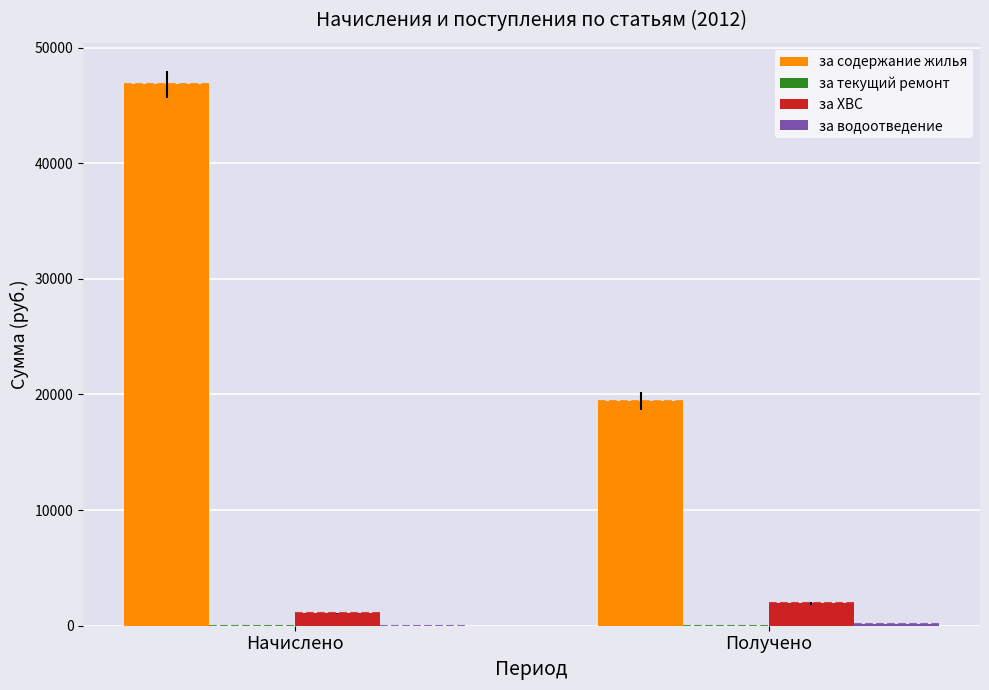

What is the total value across all series at Начислено?

47872.1